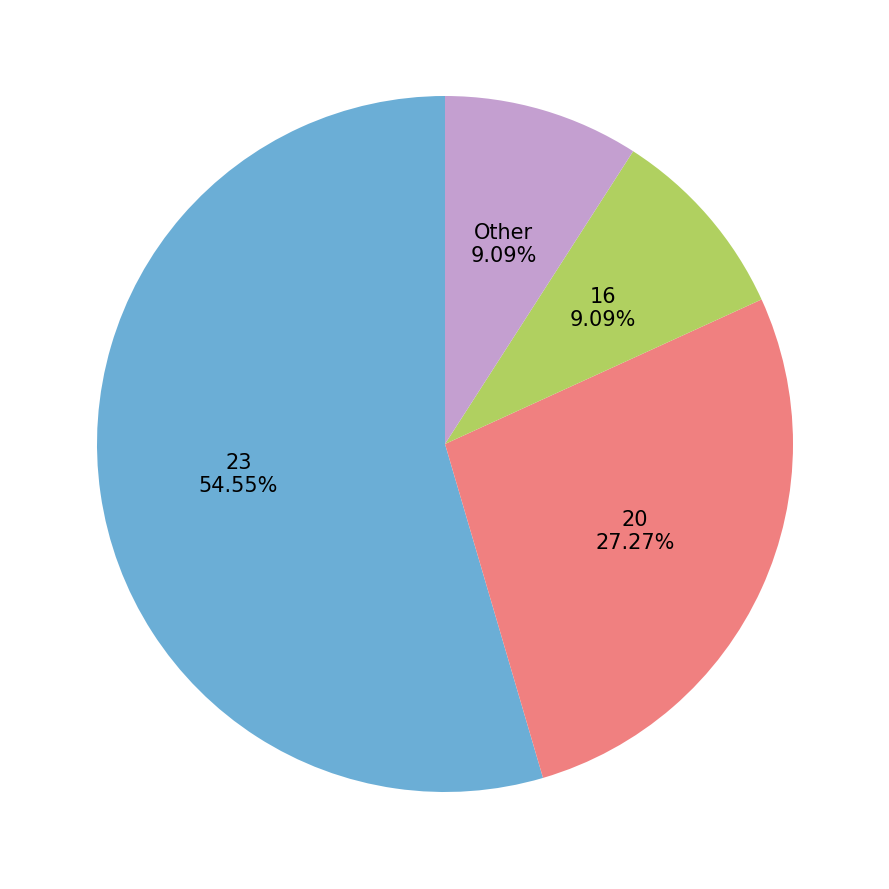

Which has a higher value, 16 or 20?

20